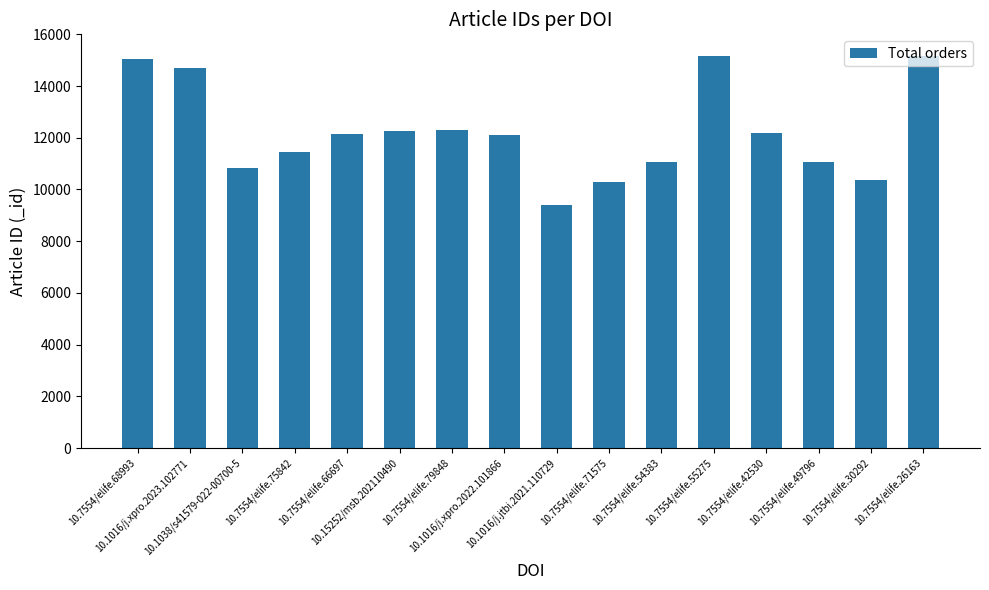

How many bars are there in total?

16